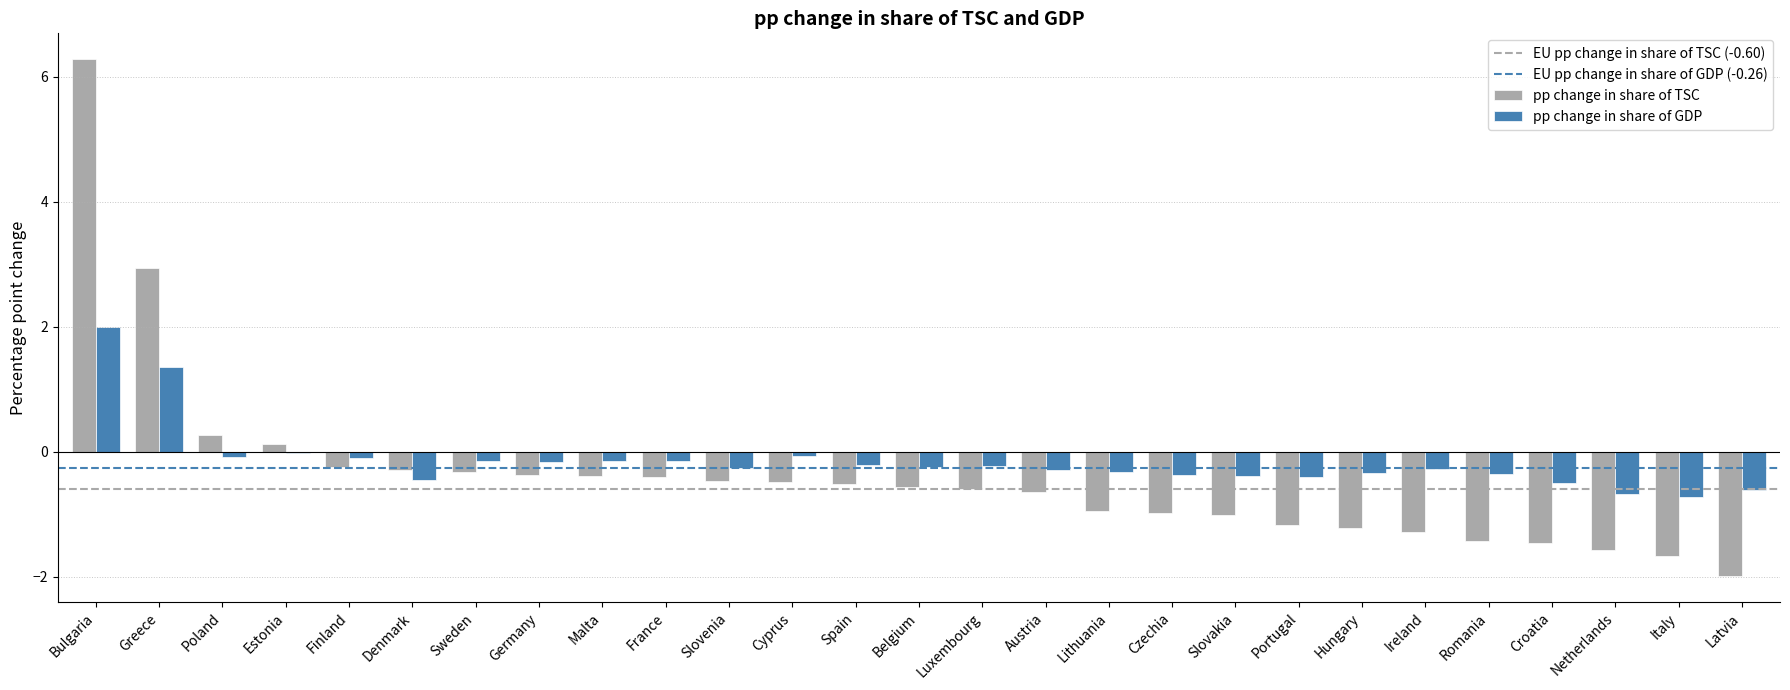

True or false: pp change in share of GDP has a value of -0.5 at Denmark.

True